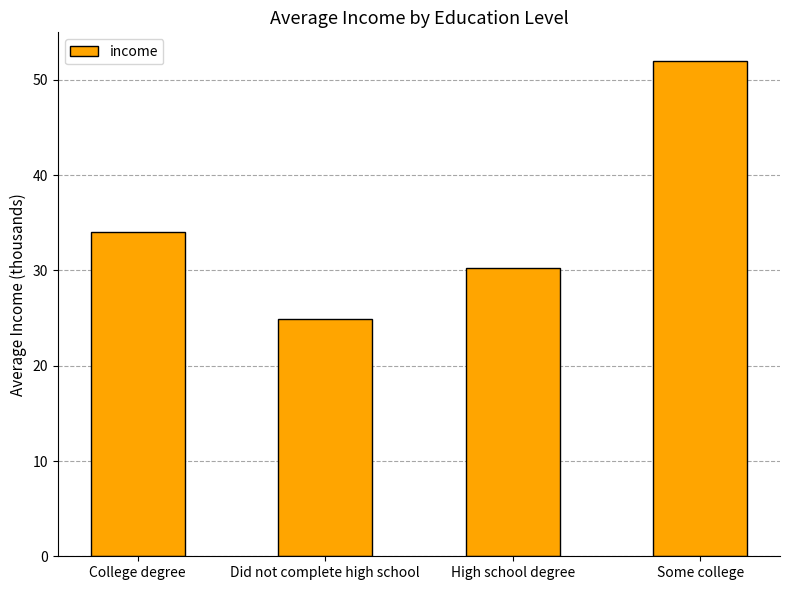

What is the ratio of the value at College degree to the value at Some college?

0.7